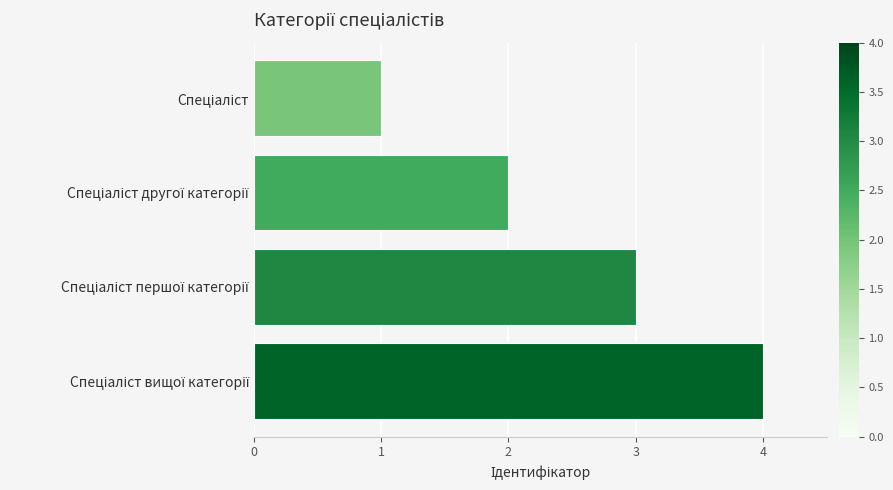

Does the chart contain any negative values?

No